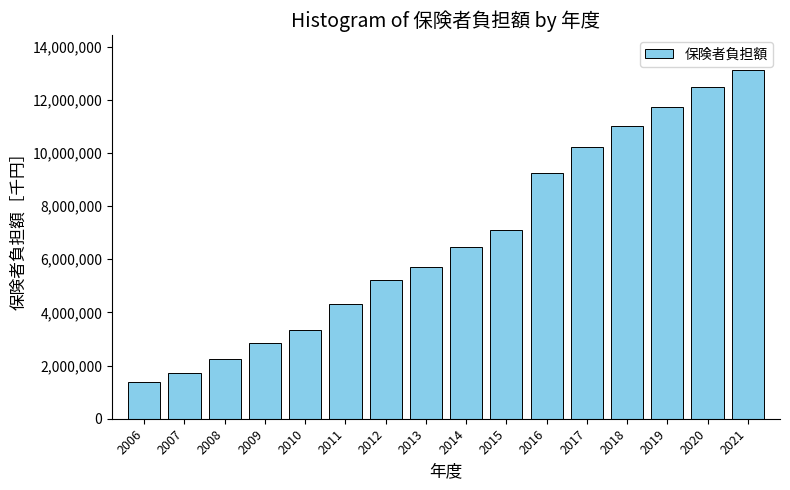

Reading left to right, list all the values displayed in this chart.

1370556	1704417	2253075	2842019	3324054	4306247	5211681	5714005	6475824	7121169	9241479	10227950	10998411	11730117	12479550	13128216